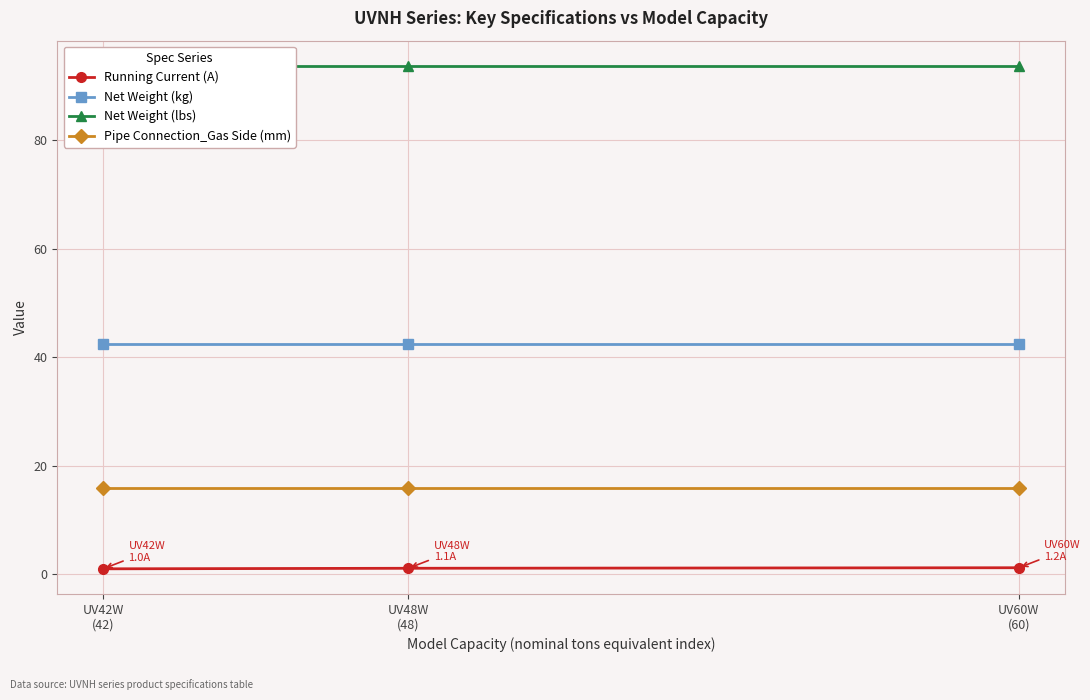

Reading left to right, transcribe all the data shown in this chart.

Running Current (A): 1.0	1.1	1.2
Net Weight (kg): 42.5	42.5	42.5
Net Weight (lbs): 93.7	93.7	93.7
Pipe Connection_Gas Side (mm): 15.9	15.9	15.9